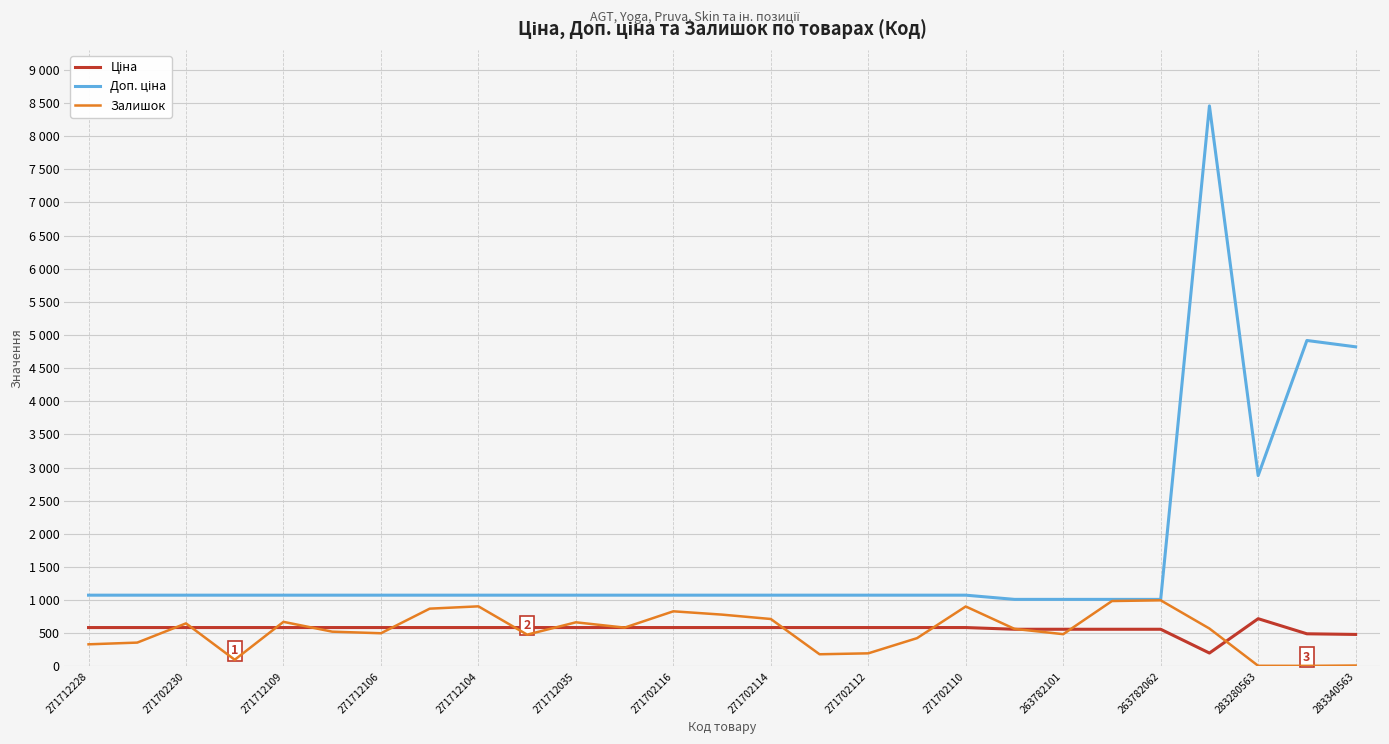

At which category is the sum across all series the highest?

23